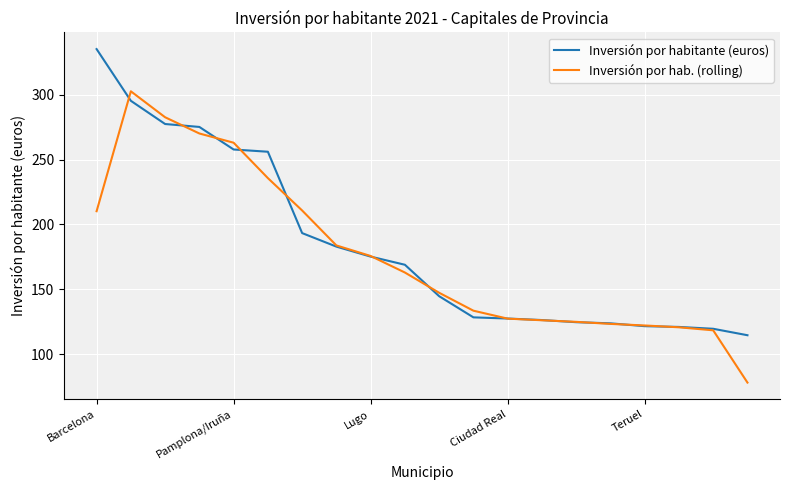

List the series in order of their overall mean, lowest first.

Inversión por hab. (rolling), Inversión por habitante (euros)